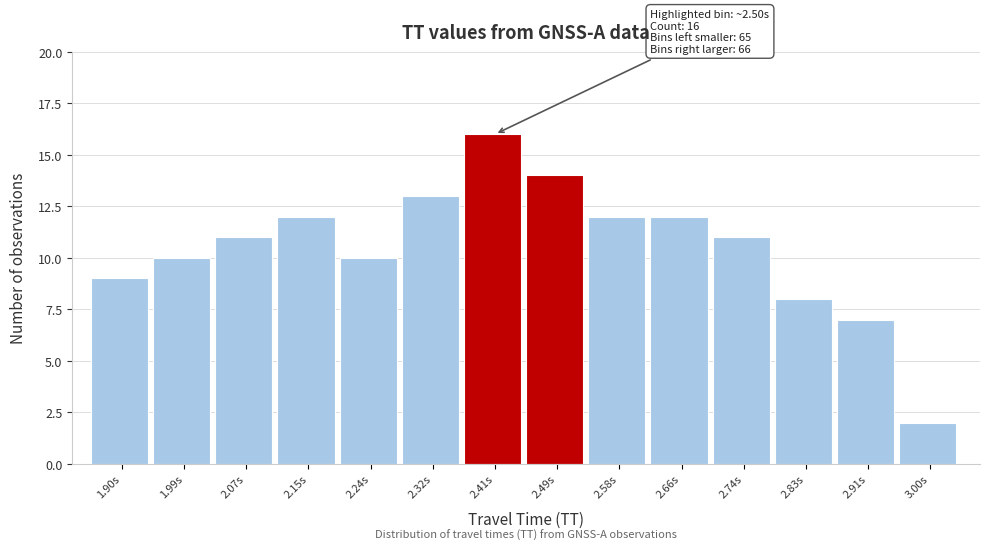

Which range on the x-axis has the tallest bar?

2.37 to 2.45